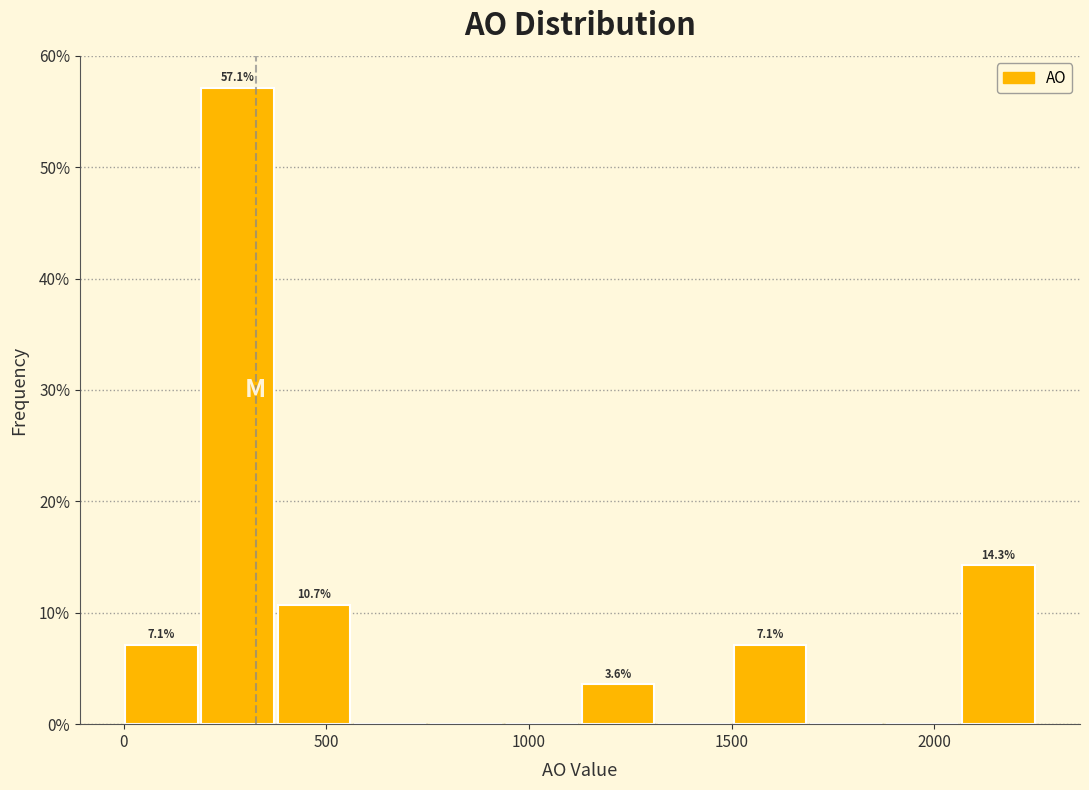

Around what value on the x-axis is the tallest bar? Give the approximate position of its centre, as read against the axis.

300